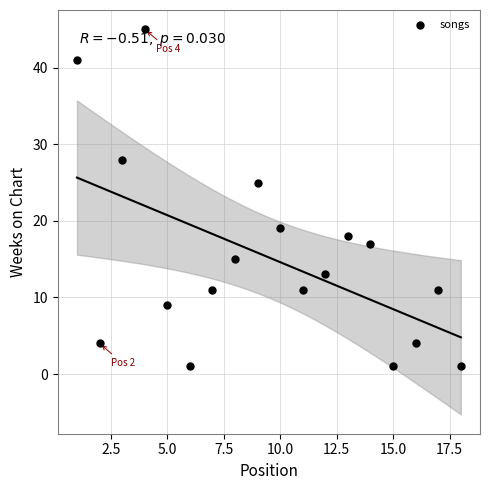

What is the range of Y values (max minus min)?

44